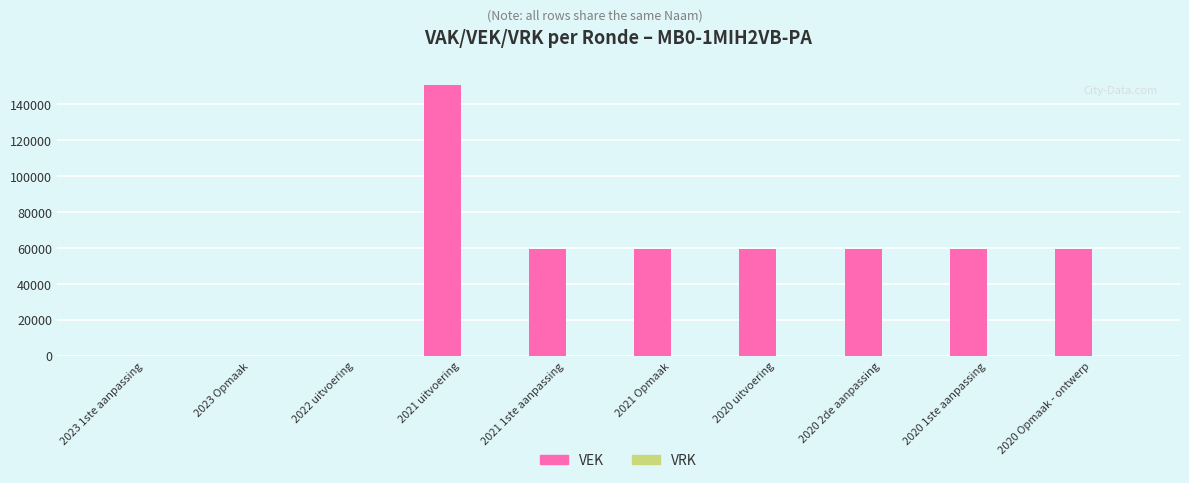

At which category does the chart reach its peak across all series?

2021 uitvoering